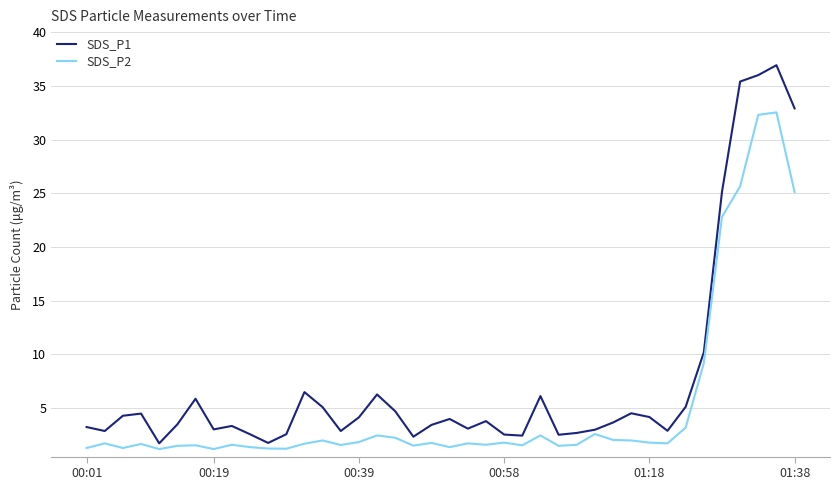

True or false: SDS_P2 has more than 1 interior local peaks.

True